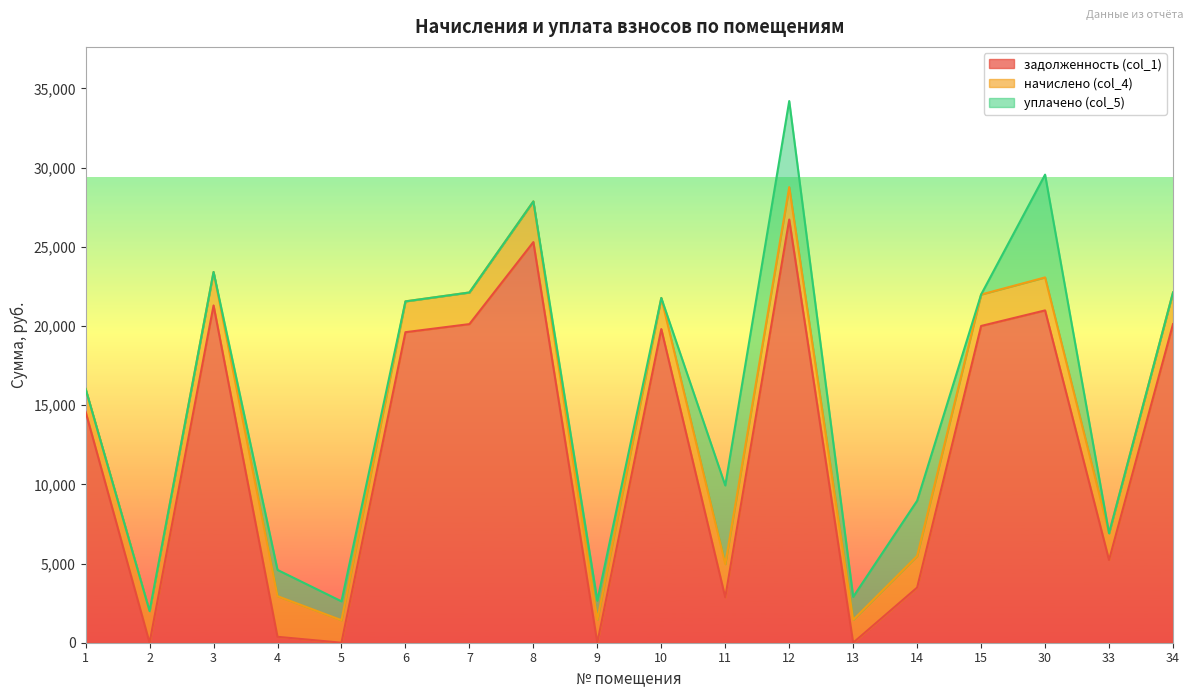

How many intersections are there between задолженность (col_1) and начислено (col_4)?

8